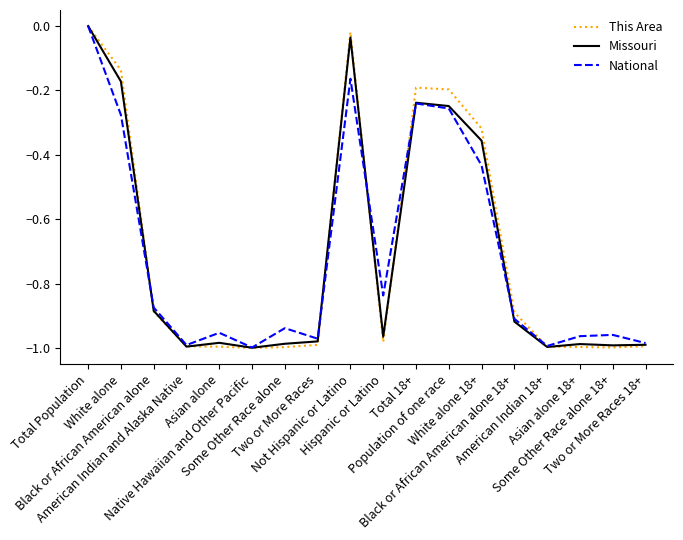

Which series has the widest spread of values?

This Area